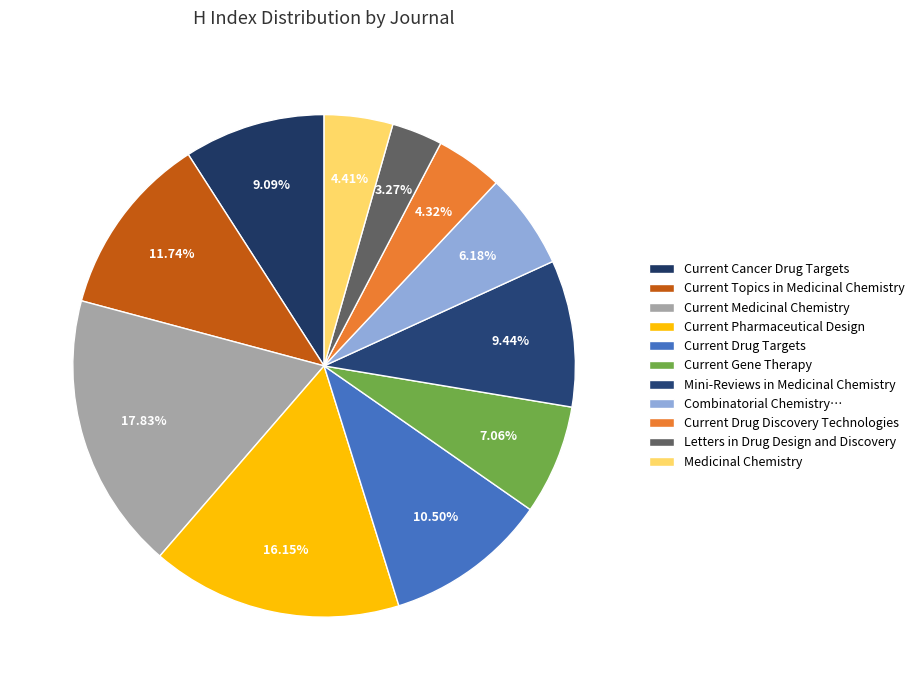

Which category has the smallest portion of the pie?

Letters in Drug Design and Discovery